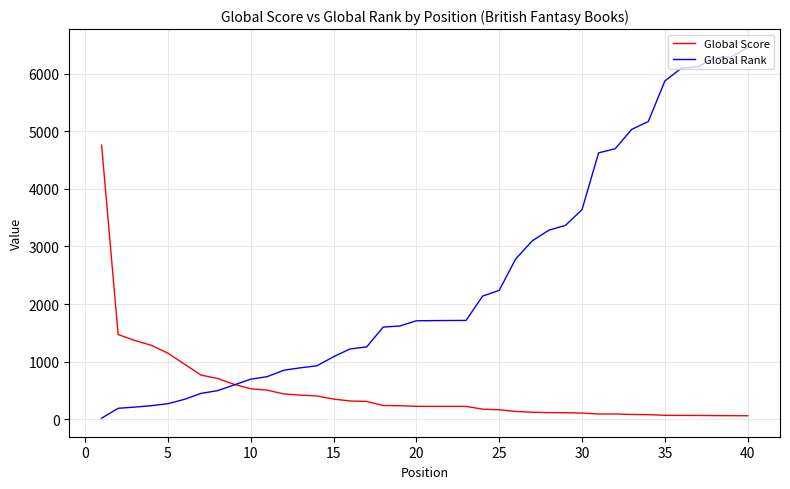

What is the maximum value shown in the chart?

6454